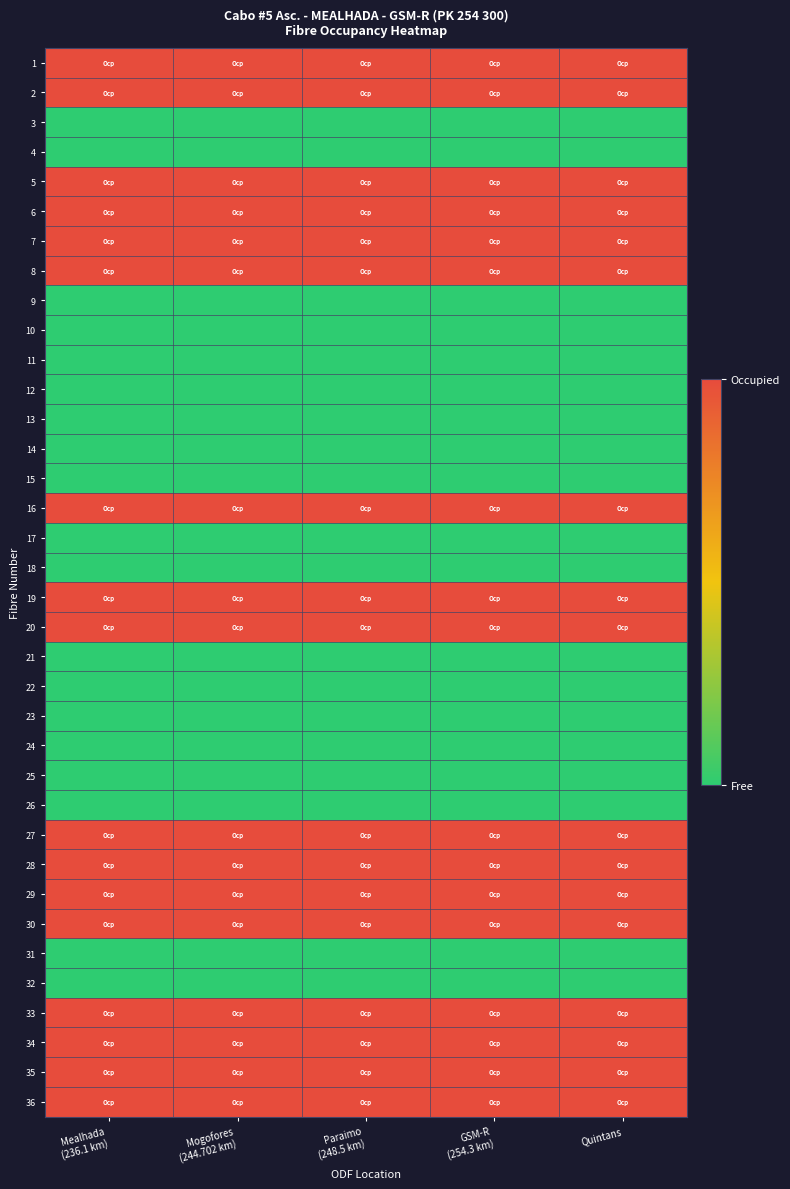

Reading left to right, transcribe all the data shown in this chart.

1: Mealhada
(236.1 km)=1	Mogofores
(244.702 km)=1	Paraimo
(248.5 km)=1	GSM-R
(254.3 km)=1	Quintans=1
2: Mealhada
(236.1 km)=1	Mogofores
(244.702 km)=1	Paraimo
(248.5 km)=1	GSM-R
(254.3 km)=1	Quintans=1
3: Mealhada
(236.1 km)=0	Mogofores
(244.702 km)=0	Paraimo
(248.5 km)=0	GSM-R
(254.3 km)=0	Quintans=0
4: Mealhada
(236.1 km)=0	Mogofores
(244.702 km)=0	Paraimo
(248.5 km)=0	GSM-R
(254.3 km)=0	Quintans=0
5: Mealhada
(236.1 km)=1	Mogofores
(244.702 km)=1	Paraimo
(248.5 km)=1	GSM-R
(254.3 km)=1	Quintans=1
6: Mealhada
(236.1 km)=1	Mogofores
(244.702 km)=1	Paraimo
(248.5 km)=1	GSM-R
(254.3 km)=1	Quintans=1
7: Mealhada
(236.1 km)=1	Mogofores
(244.702 km)=1	Paraimo
(248.5 km)=1	GSM-R
(254.3 km)=1	Quintans=1
8: Mealhada
(236.1 km)=1	Mogofores
(244.702 km)=1	Paraimo
(248.5 km)=1	GSM-R
(254.3 km)=1	Quintans=1
9: Mealhada
(236.1 km)=0	Mogofores
(244.702 km)=0	Paraimo
(248.5 km)=0	GSM-R
(254.3 km)=0	Quintans=0
10: Mealhada
(236.1 km)=0	Mogofores
(244.702 km)=0	Paraimo
(248.5 km)=0	GSM-R
(254.3 km)=0	Quintans=0
11: Mealhada
(236.1 km)=0	Mogofores
(244.702 km)=0	Paraimo
(248.5 km)=0	GSM-R
(254.3 km)=0	Quintans=0
12: Mealhada
(236.1 km)=0	Mogofores
(244.702 km)=0	Paraimo
(248.5 km)=0	GSM-R
(254.3 km)=0	Quintans=0
13: Mealhada
(236.1 km)=0	Mogofores
(244.702 km)=0	Paraimo
(248.5 km)=0	GSM-R
(254.3 km)=0	Quintans=0
14: Mealhada
(236.1 km)=0	Mogofores
(244.702 km)=0	Paraimo
(248.5 km)=0	GSM-R
(254.3 km)=0	Quintans=0
15: Mealhada
(236.1 km)=0	Mogofores
(244.702 km)=0	Paraimo
(248.5 km)=0	GSM-R
(254.3 km)=0	Quintans=0
16: Mealhada
(236.1 km)=1	Mogofores
(244.702 km)=1	Paraimo
(248.5 km)=1	GSM-R
(254.3 km)=1	Quintans=1
17: Mealhada
(236.1 km)=0	Mogofores
(244.702 km)=0	Paraimo
(248.5 km)=0	GSM-R
(254.3 km)=0	Quintans=0
18: Mealhada
(236.1 km)=0	Mogofores
(244.702 km)=0	Paraimo
(248.5 km)=0	GSM-R
(254.3 km)=0	Quintans=0
19: Mealhada
(236.1 km)=1	Mogofores
(244.702 km)=1	Paraimo
(248.5 km)=1	GSM-R
(254.3 km)=1	Quintans=1
20: Mealhada
(236.1 km)=1	Mogofores
(244.702 km)=1	Paraimo
(248.5 km)=1	GSM-R
(254.3 km)=1	Quintans=1
21: Mealhada
(236.1 km)=0	Mogofores
(244.702 km)=0	Paraimo
(248.5 km)=0	GSM-R
(254.3 km)=0	Quintans=0
22: Mealhada
(236.1 km)=0	Mogofores
(244.702 km)=0	Paraimo
(248.5 km)=0	GSM-R
(254.3 km)=0	Quintans=0
23: Mealhada
(236.1 km)=0	Mogofores
(244.702 km)=0	Paraimo
(248.5 km)=0	GSM-R
(254.3 km)=0	Quintans=0
24: Mealhada
(236.1 km)=0	Mogofores
(244.702 km)=0	Paraimo
(248.5 km)=0	GSM-R
(254.3 km)=0	Quintans=0
25: Mealhada
(236.1 km)=0	Mogofores
(244.702 km)=0	Paraimo
(248.5 km)=0	GSM-R
(254.3 km)=0	Quintans=0
26: Mealhada
(236.1 km)=0	Mogofores
(244.702 km)=0	Paraimo
(248.5 km)=0	GSM-R
(254.3 km)=0	Quintans=0
27: Mealhada
(236.1 km)=1	Mogofores
(244.702 km)=1	Paraimo
(248.5 km)=1	GSM-R
(254.3 km)=1	Quintans=1
28: Mealhada
(236.1 km)=1	Mogofores
(244.702 km)=1	Paraimo
(248.5 km)=1	GSM-R
(254.3 km)=1	Quintans=1
29: Mealhada
(236.1 km)=1	Mogofores
(244.702 km)=1	Paraimo
(248.5 km)=1	GSM-R
(254.3 km)=1	Quintans=1
30: Mealhada
(236.1 km)=1	Mogofores
(244.702 km)=1	Paraimo
(248.5 km)=1	GSM-R
(254.3 km)=1	Quintans=1
31: Mealhada
(236.1 km)=0	Mogofores
(244.702 km)=0	Paraimo
(248.5 km)=0	GSM-R
(254.3 km)=0	Quintans=0
32: Mealhada
(236.1 km)=0	Mogofores
(244.702 km)=0	Paraimo
(248.5 km)=0	GSM-R
(254.3 km)=0	Quintans=0
33: Mealhada
(236.1 km)=1	Mogofores
(244.702 km)=1	Paraimo
(248.5 km)=1	GSM-R
(254.3 km)=1	Quintans=1
34: Mealhada
(236.1 km)=1	Mogofores
(244.702 km)=1	Paraimo
(248.5 km)=1	GSM-R
(254.3 km)=1	Quintans=1
35: Mealhada
(236.1 km)=1	Mogofores
(244.702 km)=1	Paraimo
(248.5 km)=1	GSM-R
(254.3 km)=1	Quintans=1
36: Mealhada
(236.1 km)=1	Mogofores
(244.702 km)=1	Paraimo
(248.5 km)=1	GSM-R
(254.3 km)=1	Quintans=1